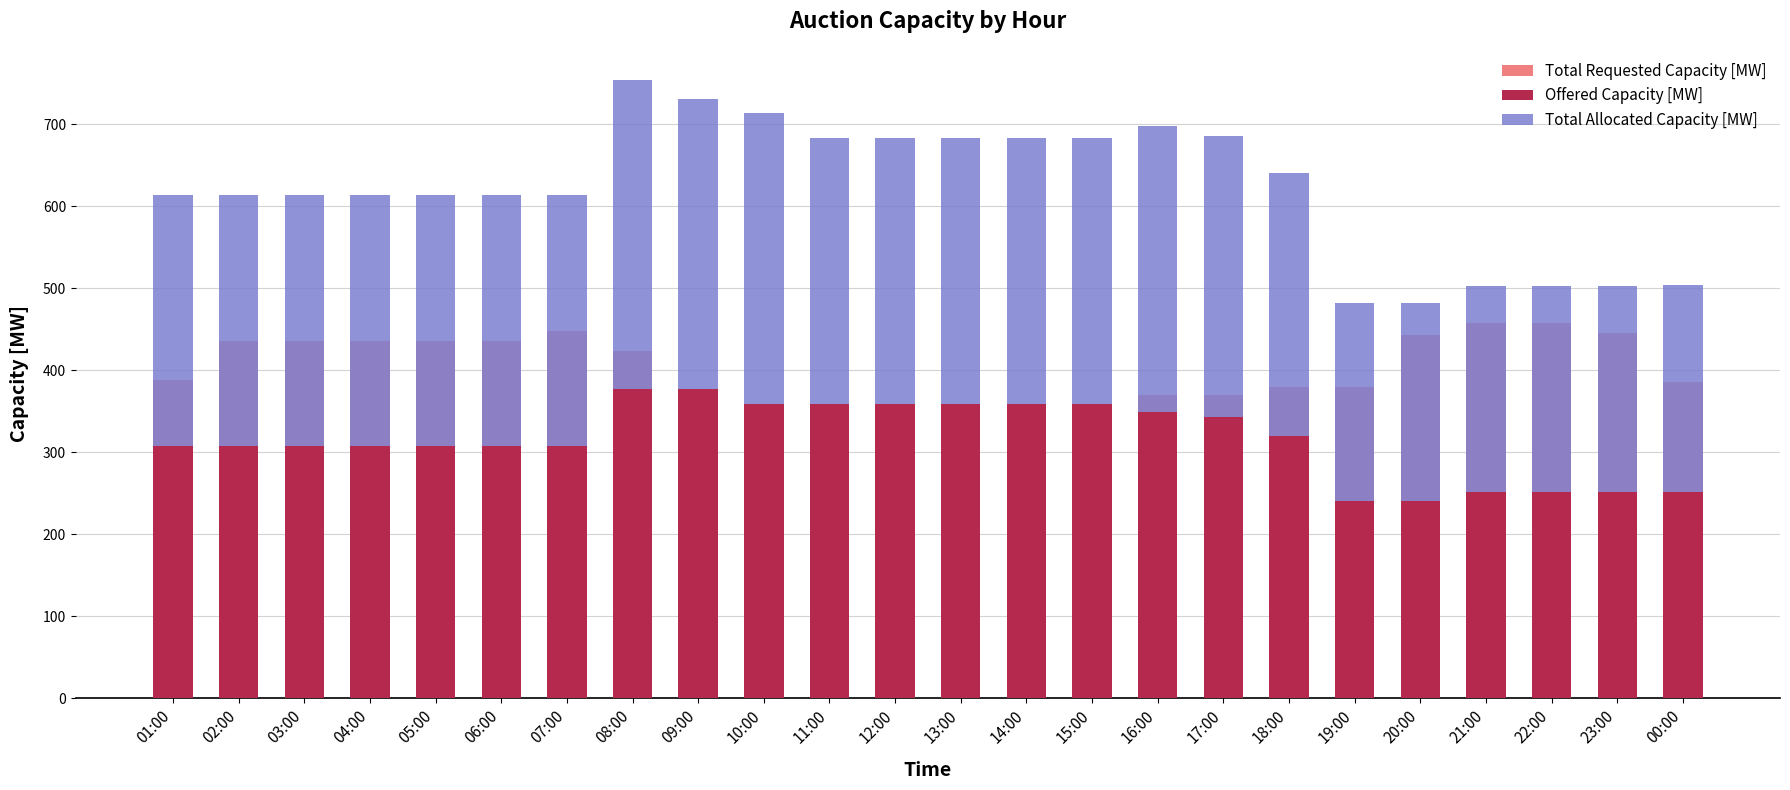

Reading left to right, list all the values displayed in this chart.

Total Requested Capacity [MW]: 01:00=388	02:00=435	03:00=435	04:00=435	05:00=435	06:00=435	07:00=448	08:00=423	09:00=354	10:00=354	11:00=324	12:00=324	13:00=324	14:00=324	15:00=324	16:00=370	17:00=370	18:00=380	19:00=380	20:00=443	21:00=458	22:00=458	23:00=445	00:00=385
Offered Capacity [MW]: 01:00=307	02:00=307	03:00=307	04:00=307	05:00=307	06:00=307	07:00=307	08:00=377	09:00=377	10:00=359	11:00=359	12:00=359	13:00=359	14:00=359	15:00=359	16:00=349	17:00=343	18:00=320	19:00=241	20:00=241	21:00=251	22:00=251	23:00=251	00:00=252
Total Allocated Capacity [MW]: 01:00=307	02:00=307	03:00=307	04:00=307	05:00=307	06:00=307	07:00=307	08:00=377	09:00=354	10:00=354	11:00=324	12:00=324	13:00=324	14:00=324	15:00=324	16:00=349	17:00=343	18:00=320	19:00=241	20:00=241	21:00=251	22:00=251	23:00=251	00:00=252